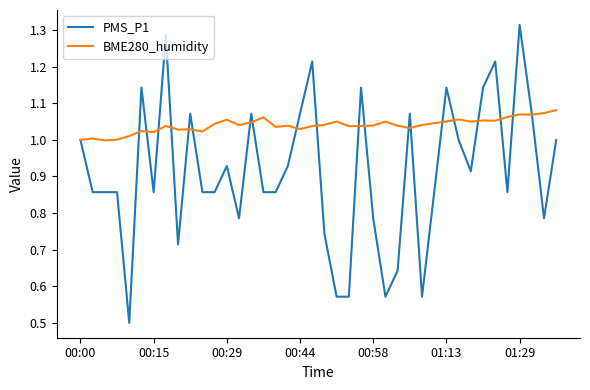

Is this an area chart (filled region under the line)?

No